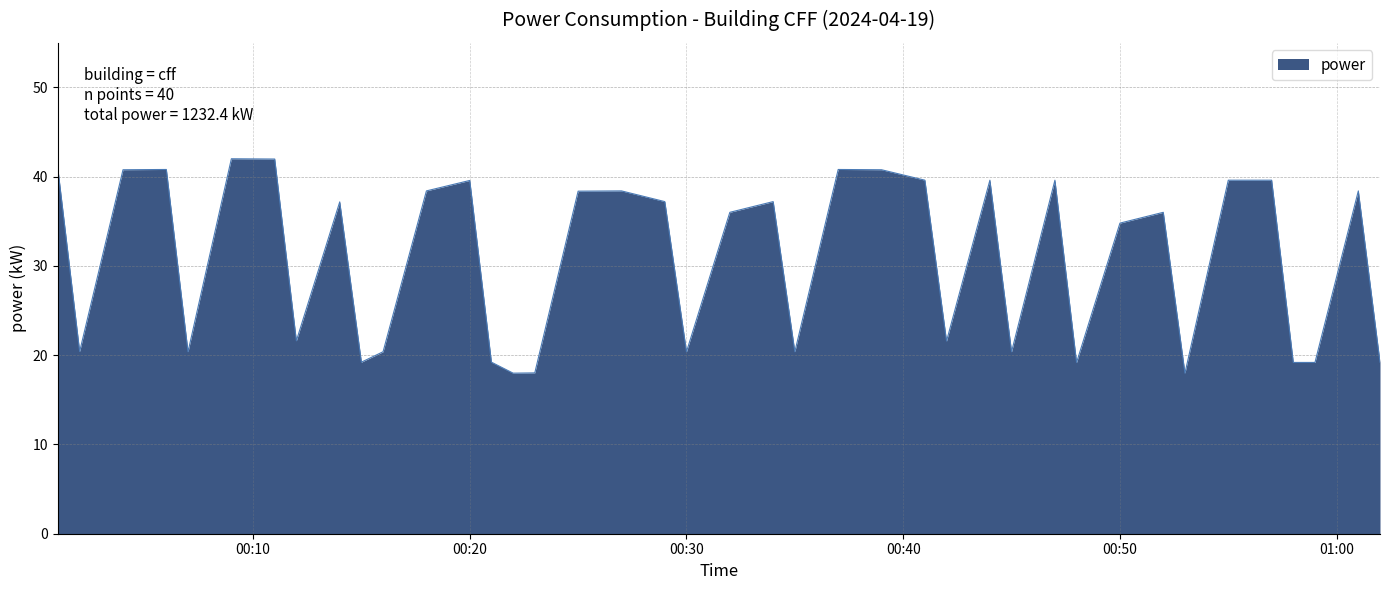

What is the greatest value displayed?

42.0